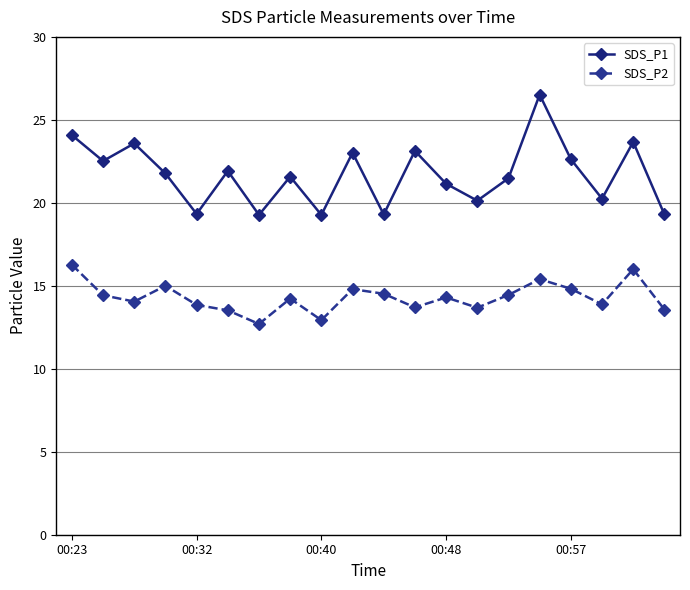

True or false: SDS_P1 and SDS_P2 cross at least once.

False